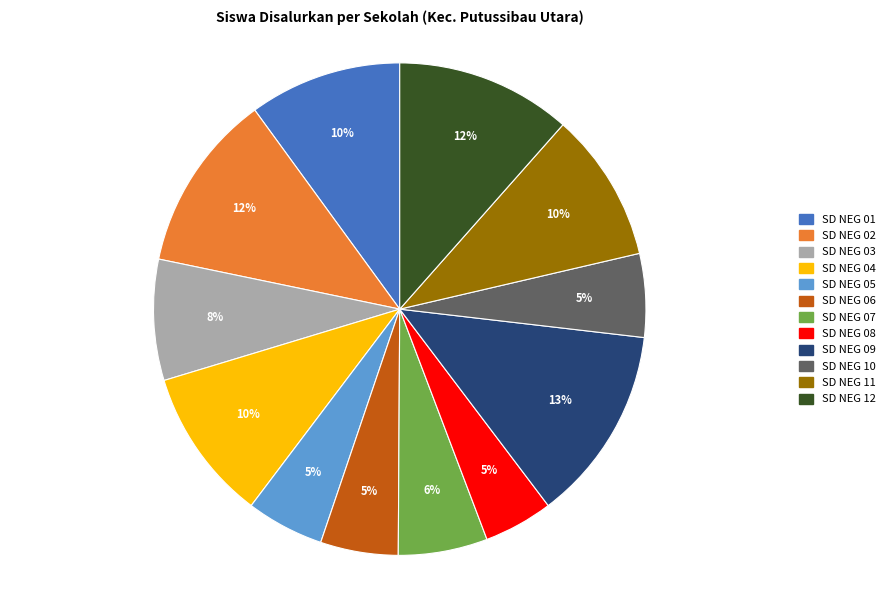

To the nearest percent, what is the difference between the SD NEG 09 and SD NEG 11 slice percentages?

3%